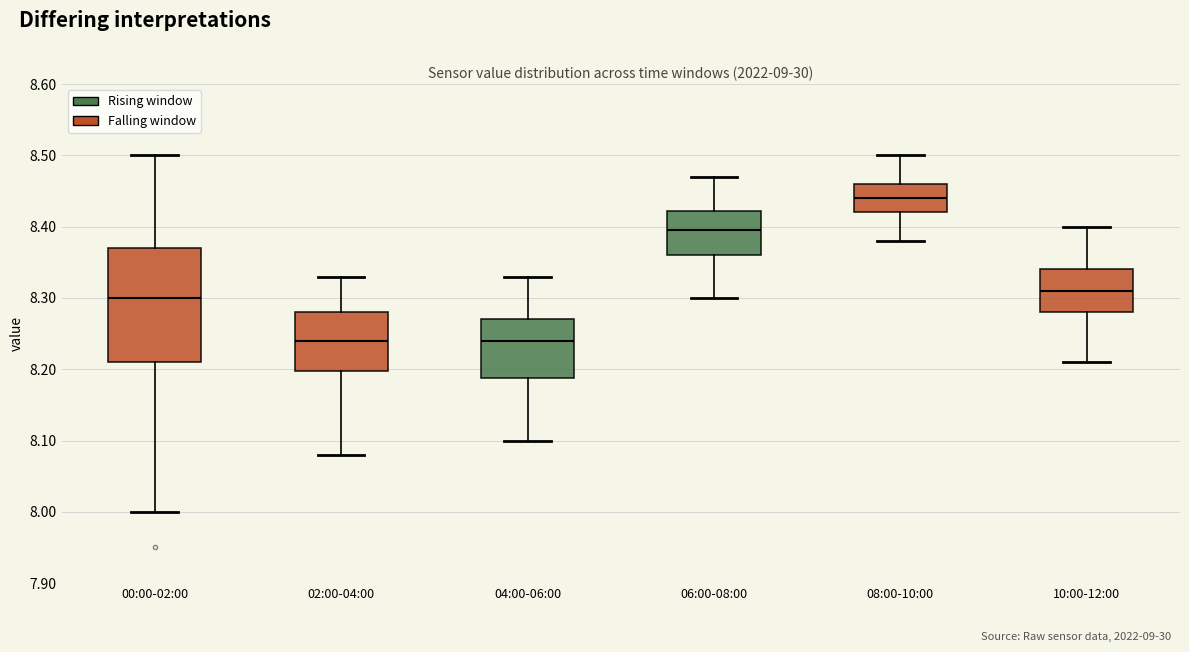

Where does the median line of the box for 06:00-08:00 sit on the y-axis? The values are not printed on the chart, so give them approximately, as read against the axis.

8.40